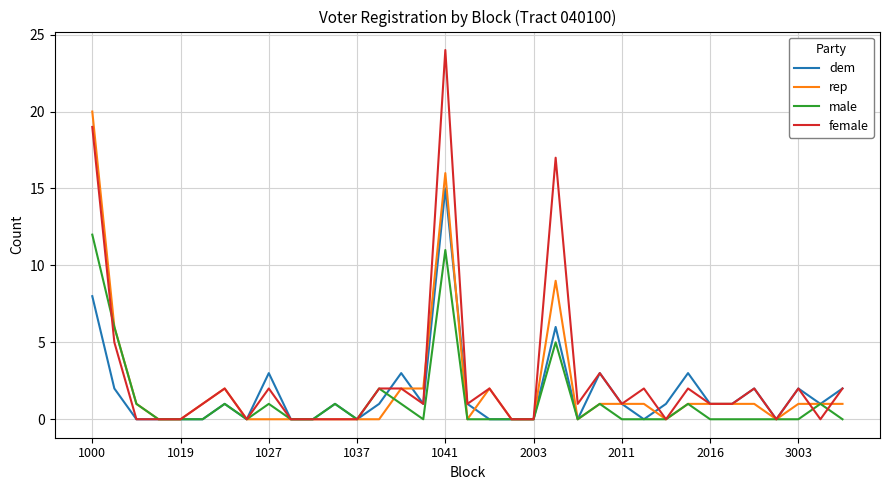

List the series in order of their peak value, highest first.

female, rep, dem, male